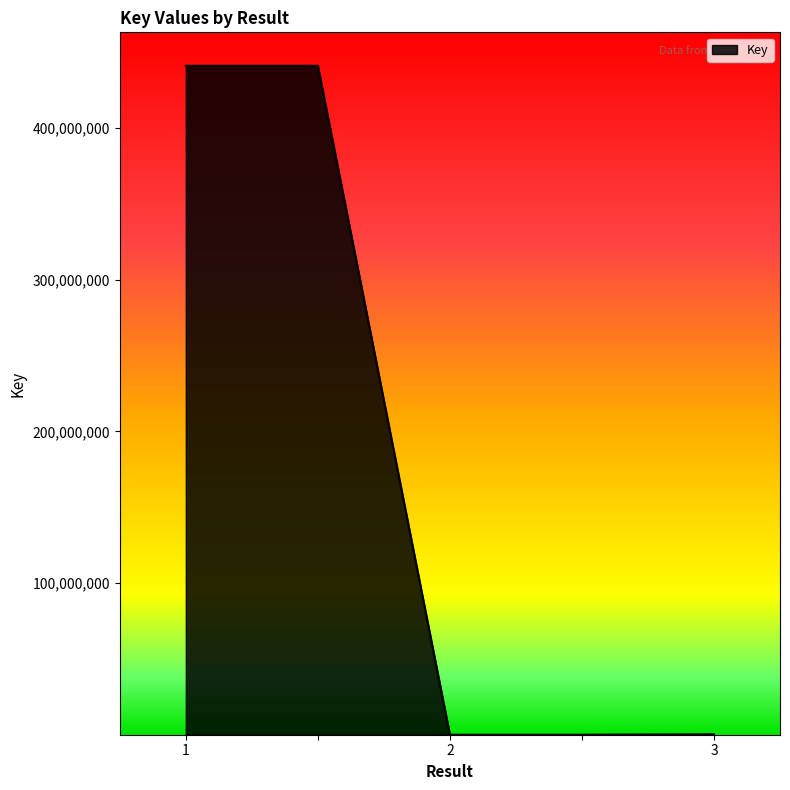

What is the greatest value displayed?

440956494